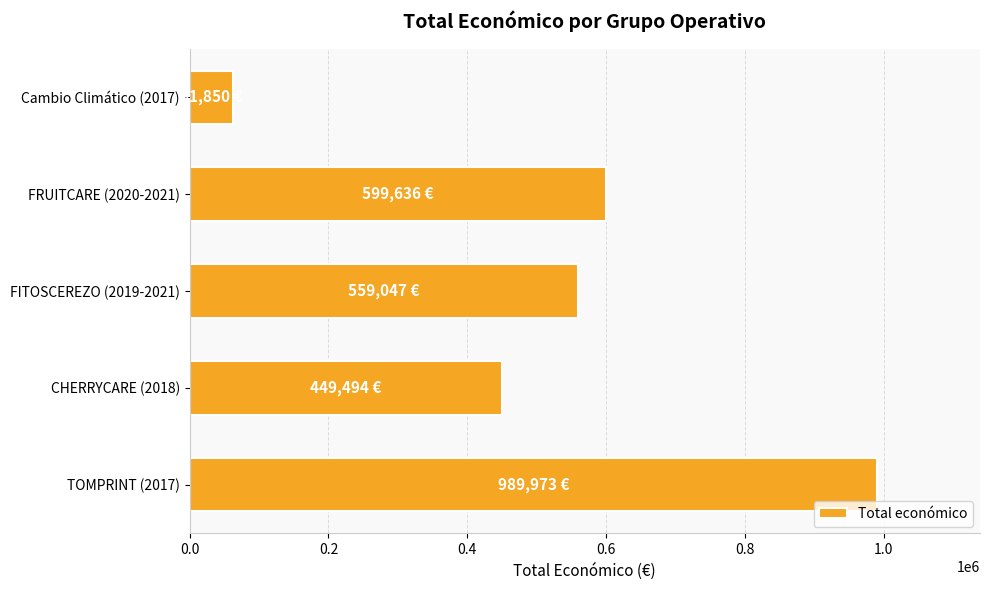

How many bars are there in total?

5